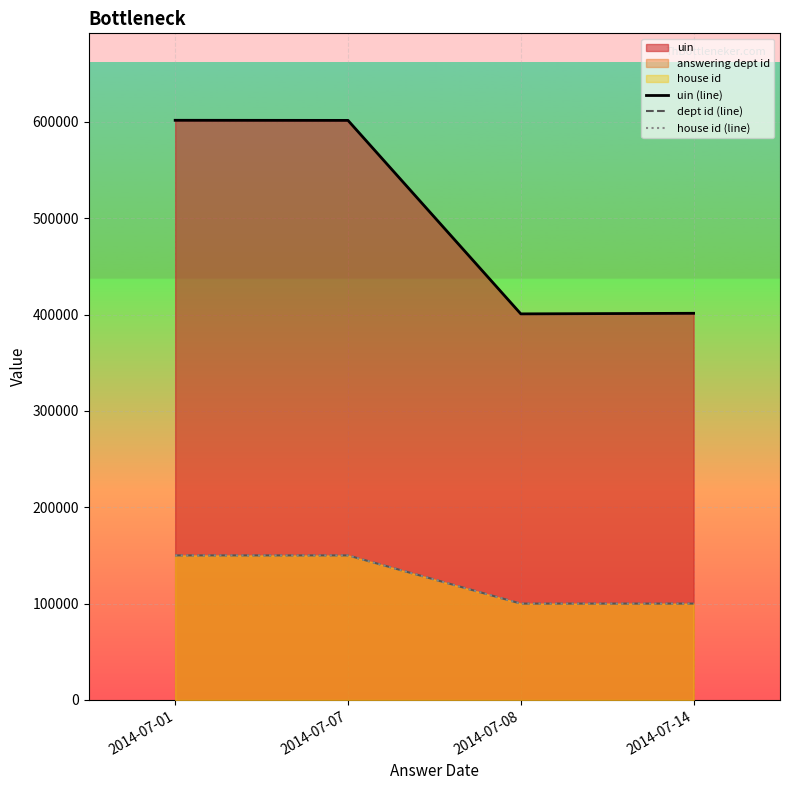

What is the sum of the house id (line) values at 2014-07-14 and 2014-07-01?

250000